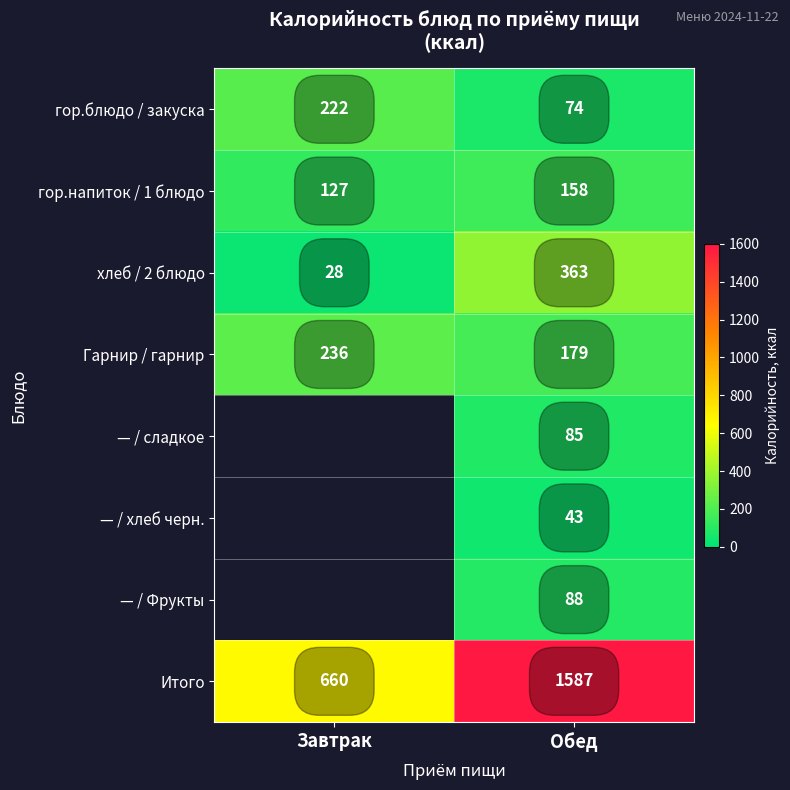

What is the greatest value displayed?

1587.0